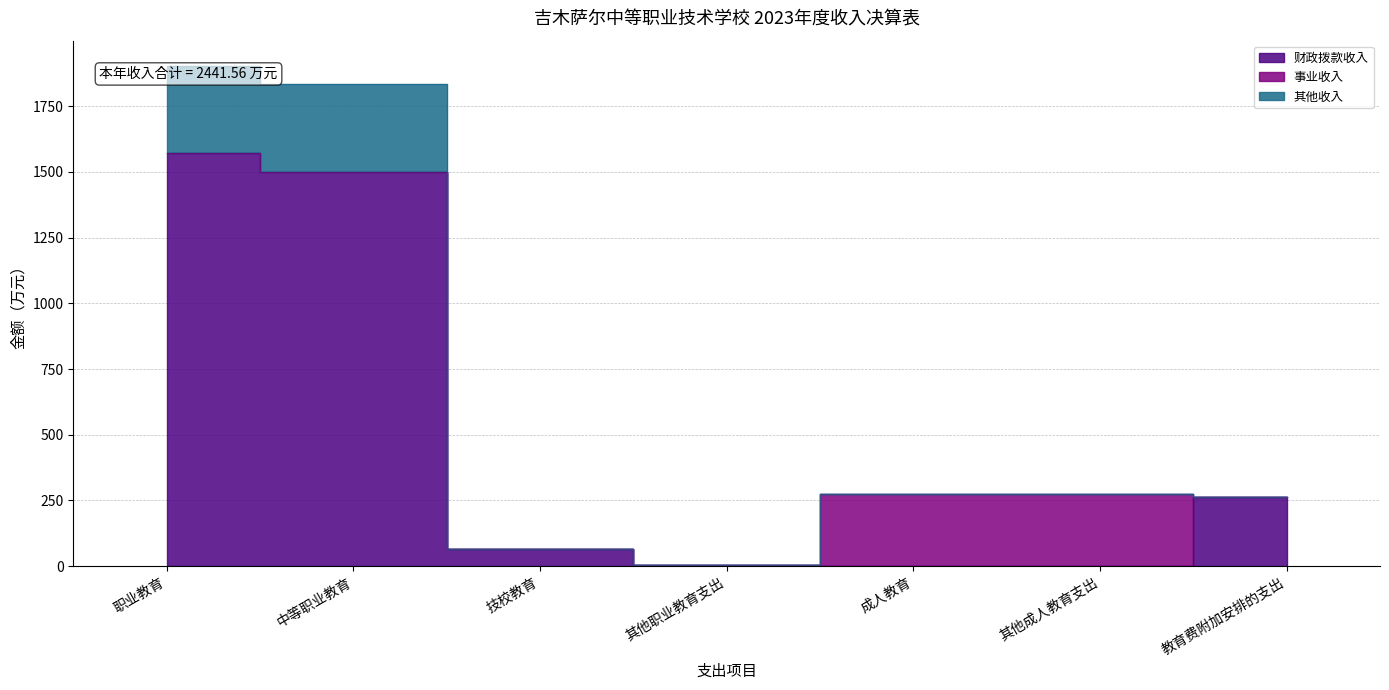

Which series changed the most between 其他成人教育支出 and 教育费附加安排的支出?

财政拨款收入